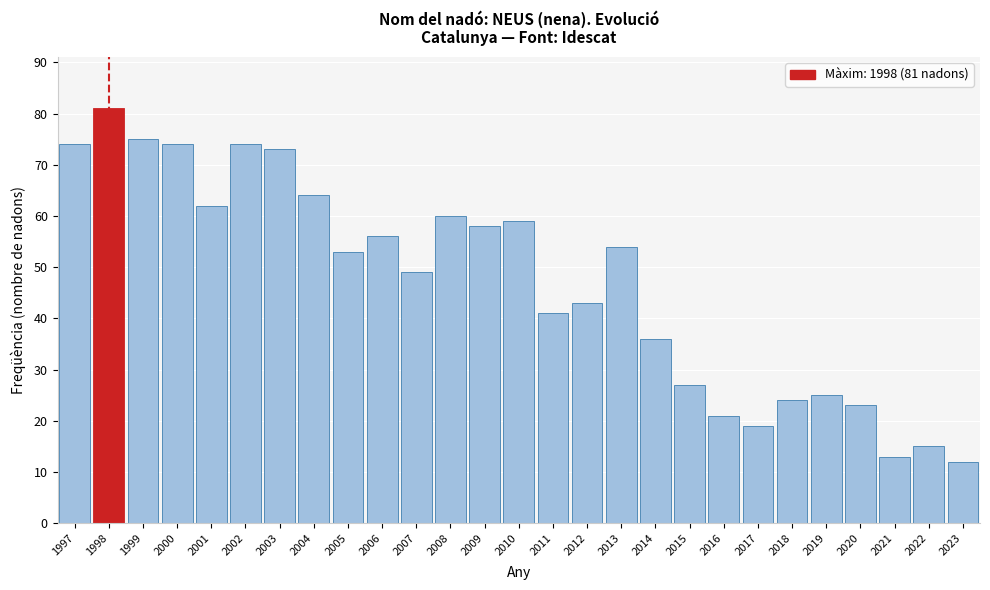

Reading left to right, extract all data points from this chart.

74	81	75	74	62	74	73	64	53	56	49	60	58	59	41	43	54	36	27	21	19	24	25	23	13	15	12